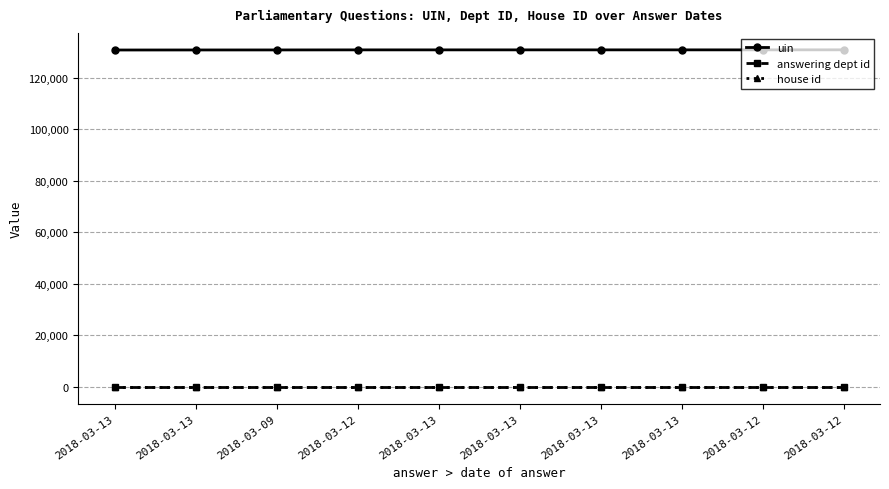

Is this an area chart (filled region under the line)?

No